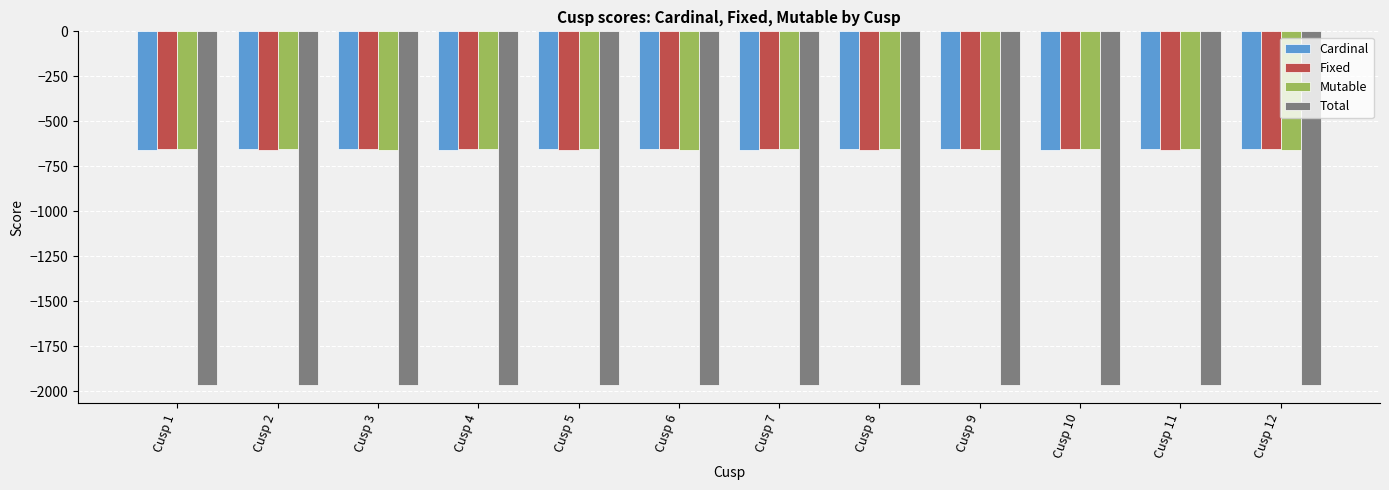

Is the value of Total at Cusp 4 greater than the value of Fixed at Cusp 6?

No